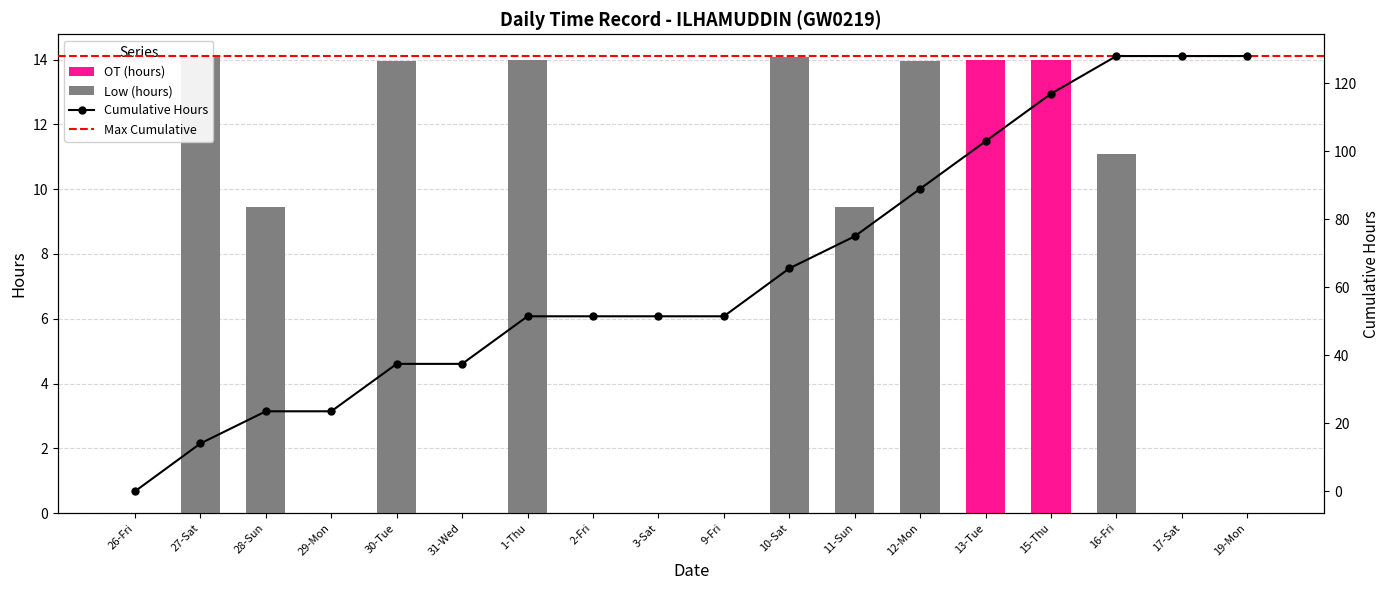

At which category is the sum across all series the highest?

27-Sat